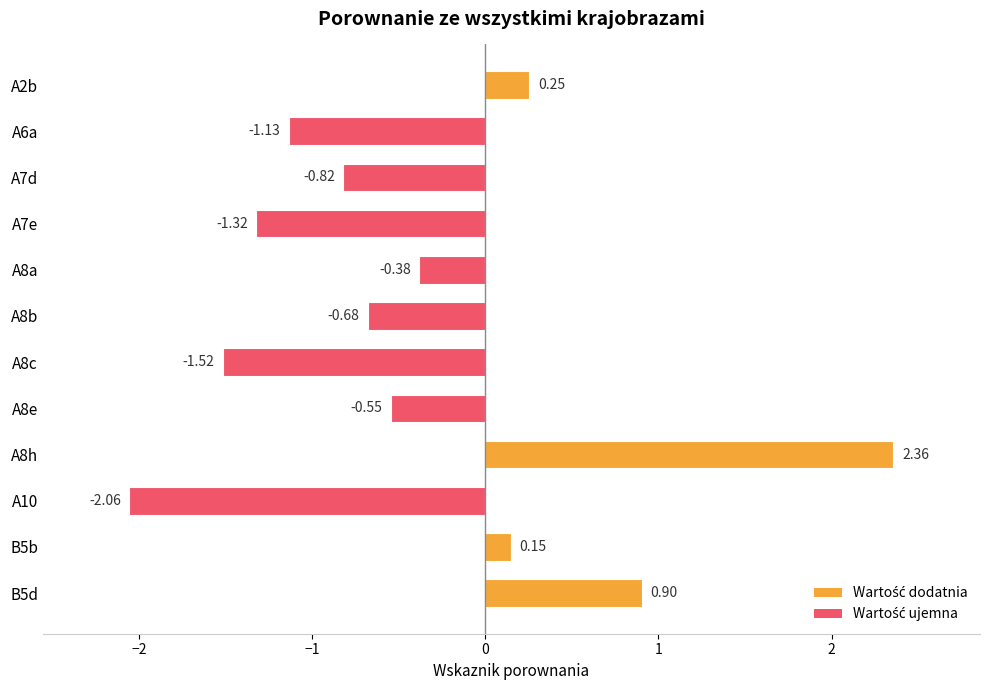

How many positive values are there?

4